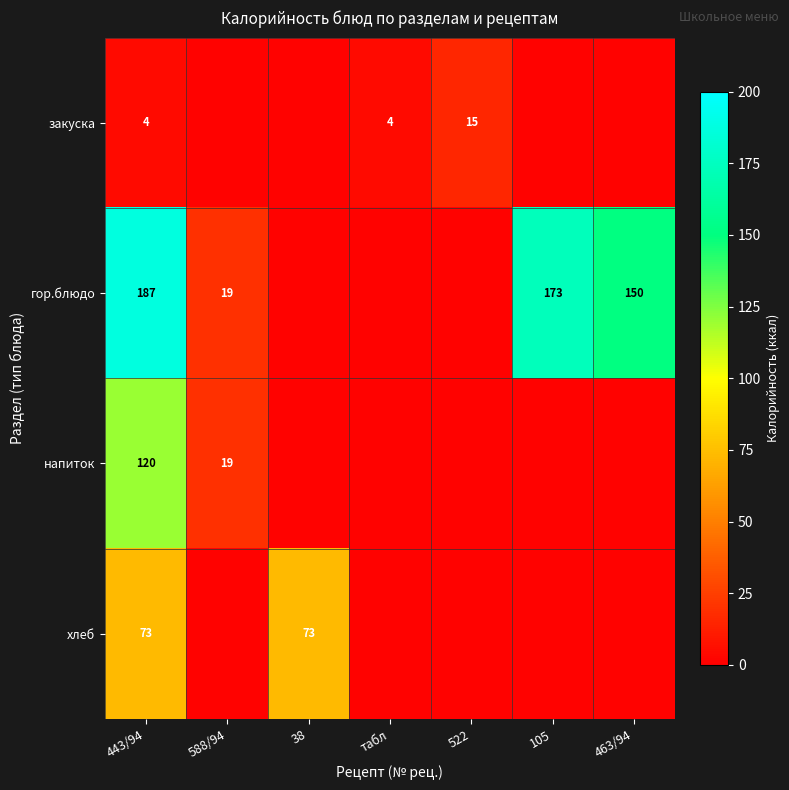

The value of закуска at 443/94 is 4. True or false?

True